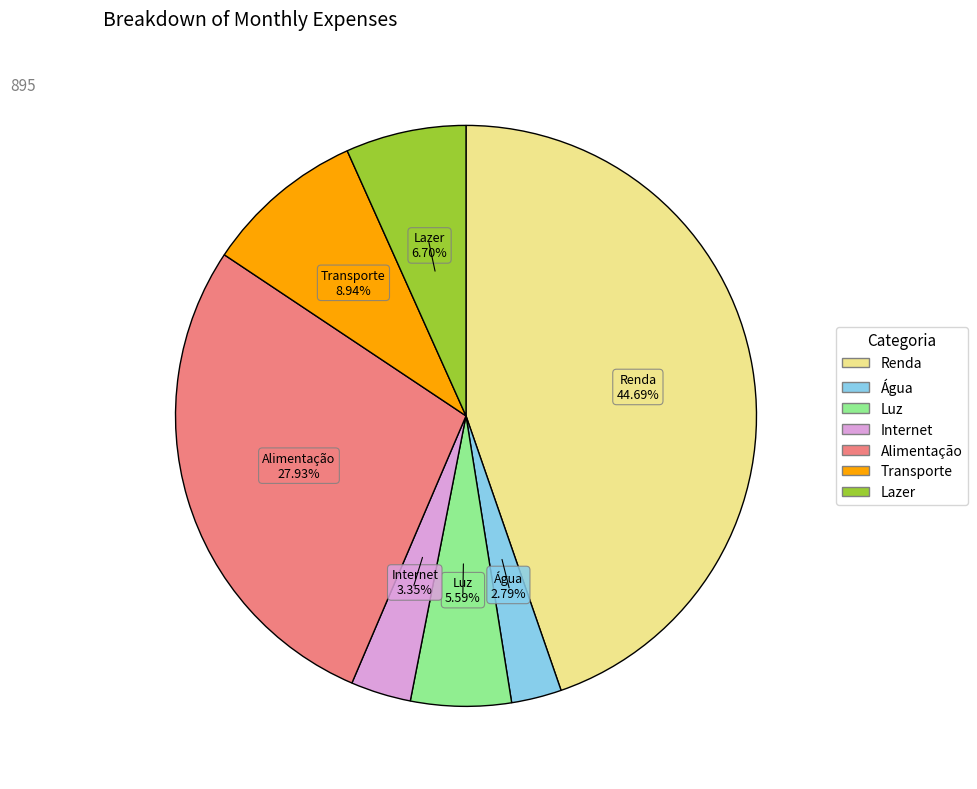

Is there any slice that represents more than half of the pie?

No